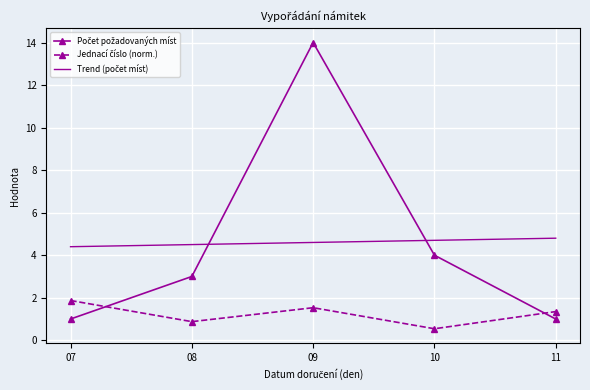

What is the difference between the highest and lowest values at 11?

3.8